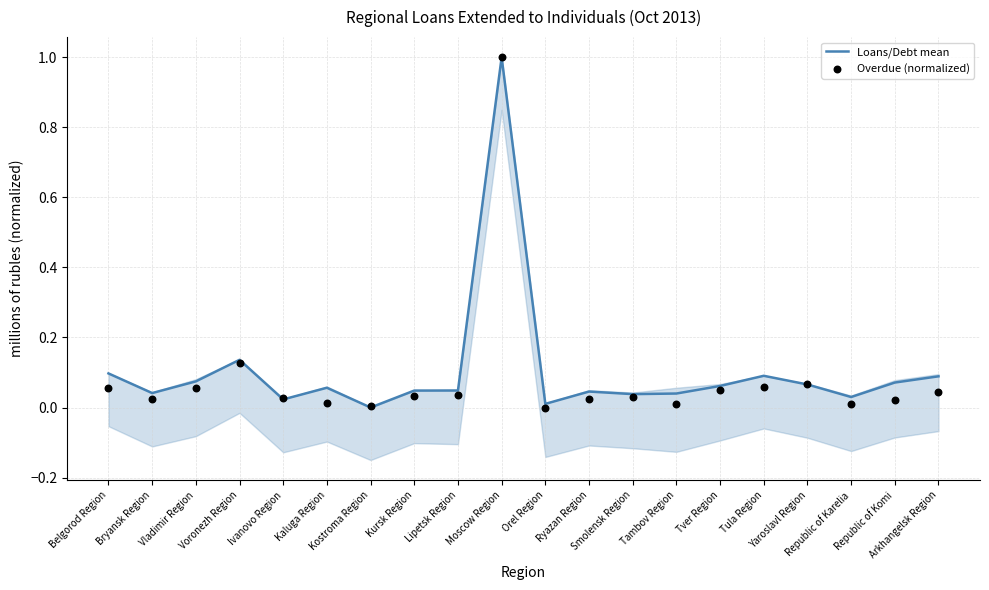

At how many categories does at least one series exceed 0?

20